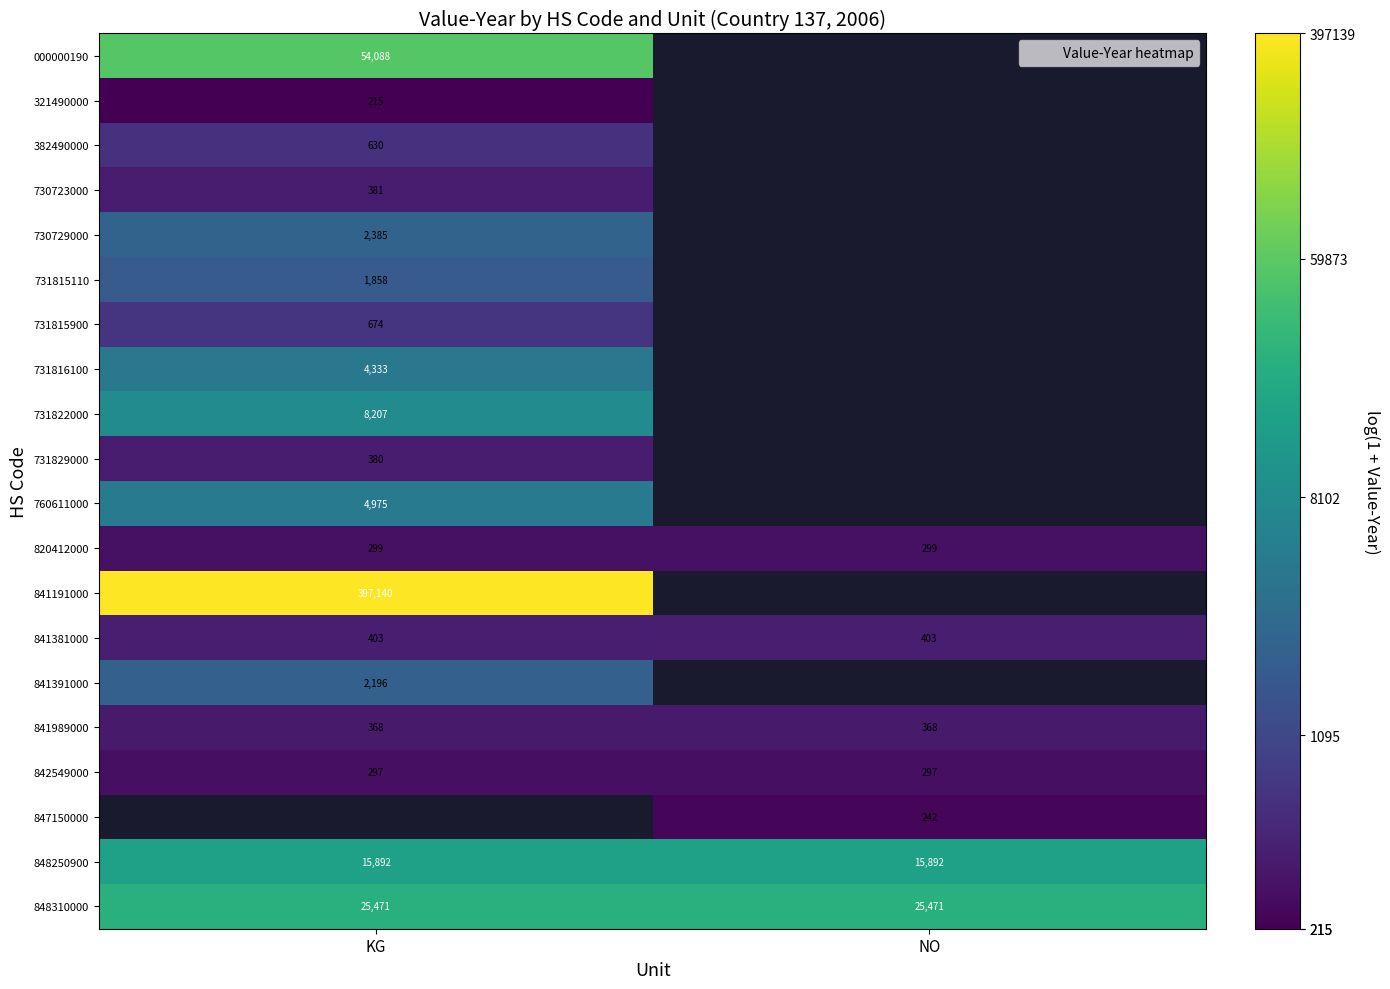

Is the value of 731829000 at KG greater than the value of 848250900 at KG?

No